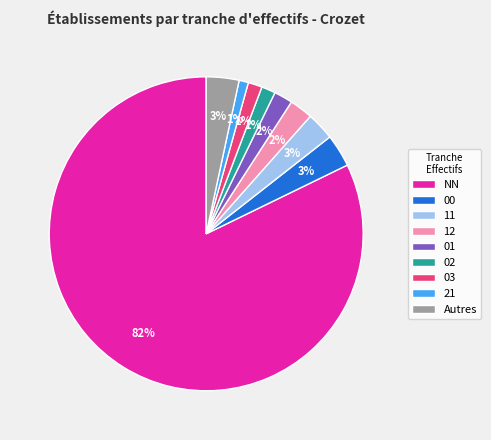

Is there any slice that represents more than half of the pie?

Yes